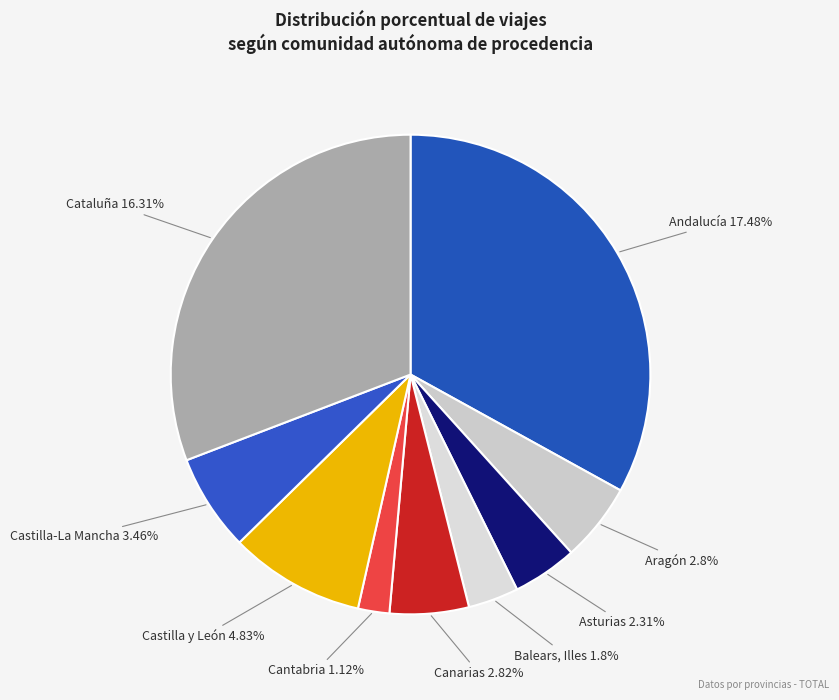

Rank the categories by value from lowest to highest.

Cantabria, Balears, Illes, Asturias, Aragón, Canarias, Castilla-La Mancha, Castilla y León, Cataluña, Andalucía